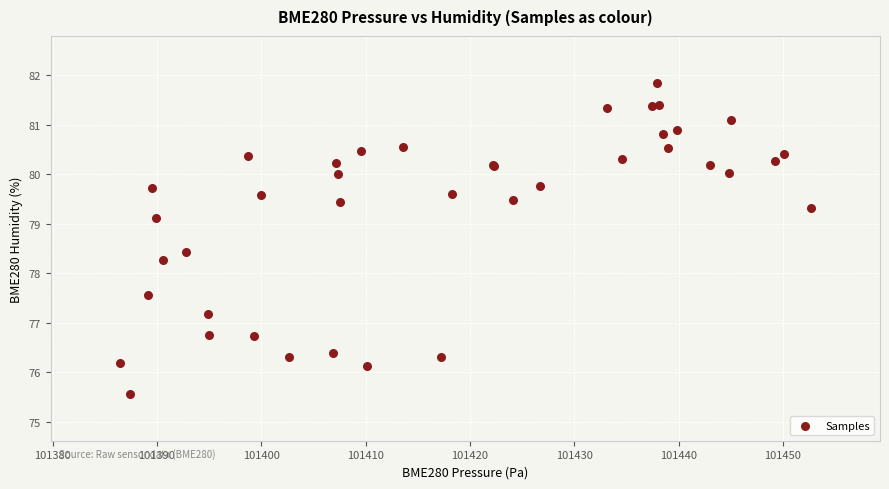

What Y value in the scatter plot is closest to 78?

78.3